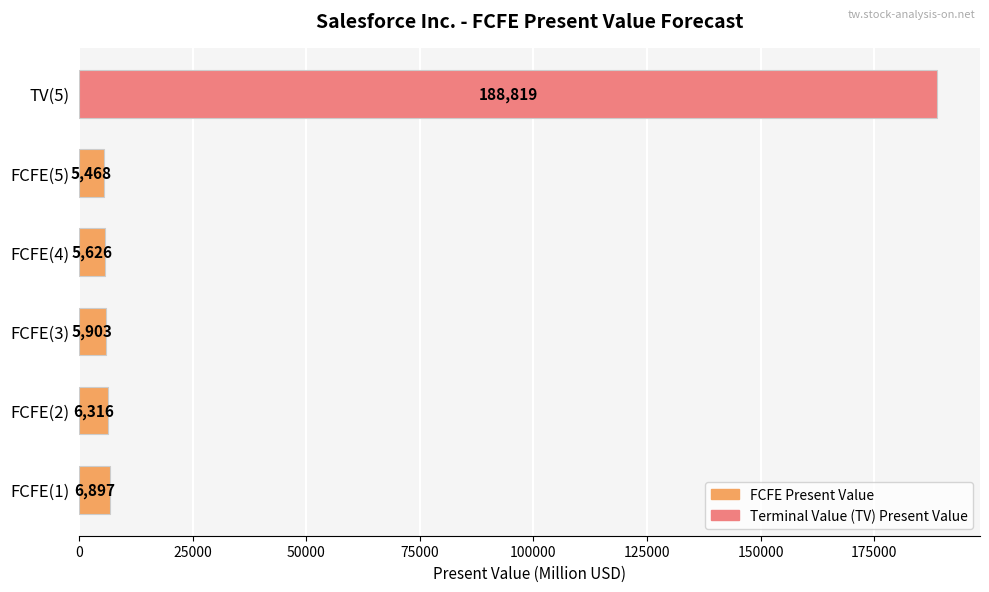

At which category does the chart reach its peak across all series?

TV(5)